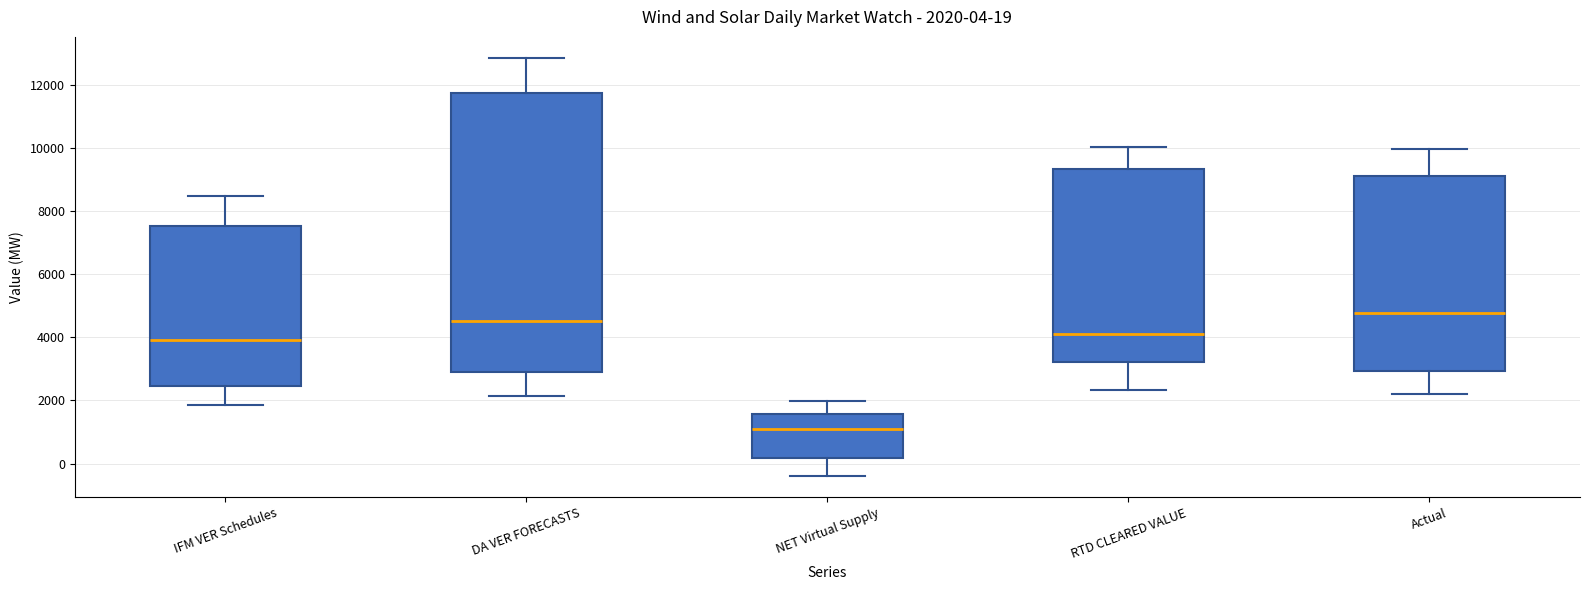

Which box's median line is the lowest?

NET Virtual Supply